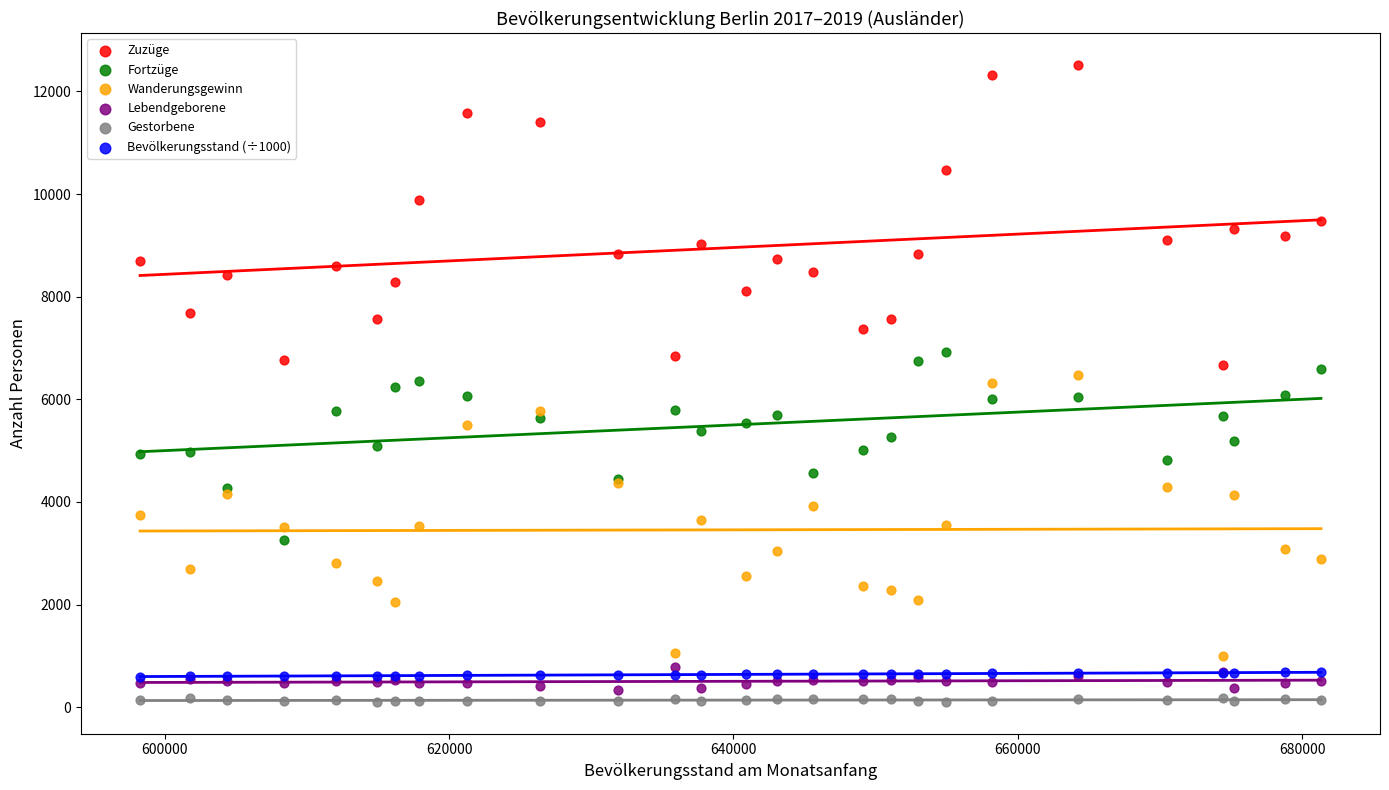

Which series contains the highest Y value?

Zuzüge